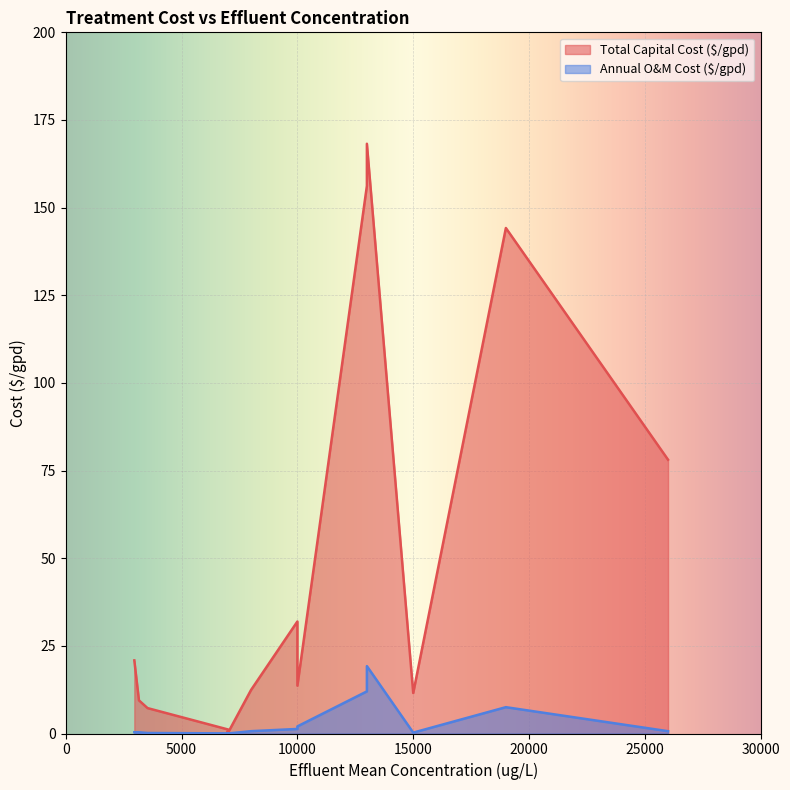

True or false: Total Capital Cost ($/gpd) and Annual O&M Cost ($/gpd) intersect in this chart.

False